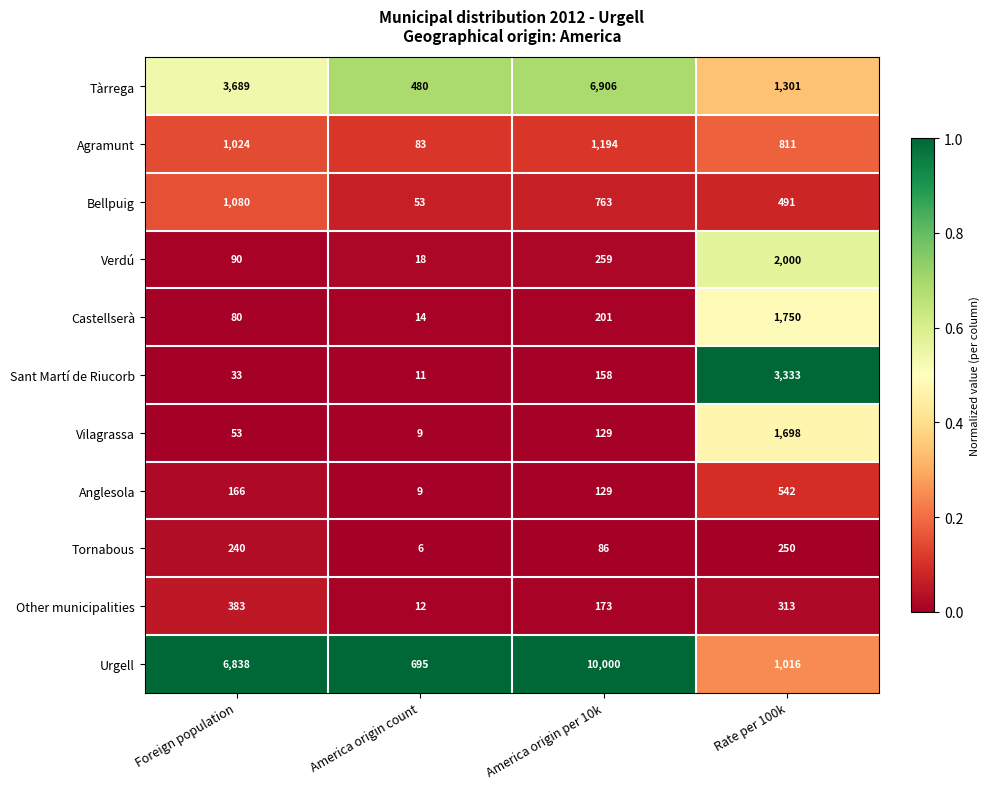

The Urgell series shows 6838 at Foreign population. True or false?

True